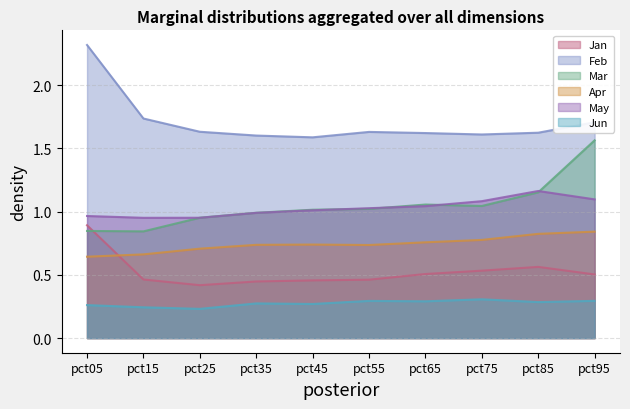

Which series has the largest total across all categories?

Feb